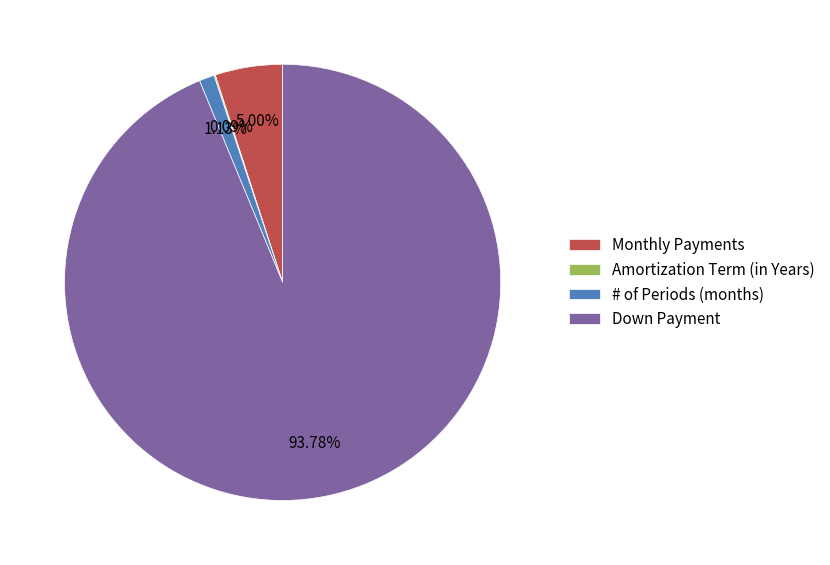

Does Down Payment account for over 50% of the chart?

Yes